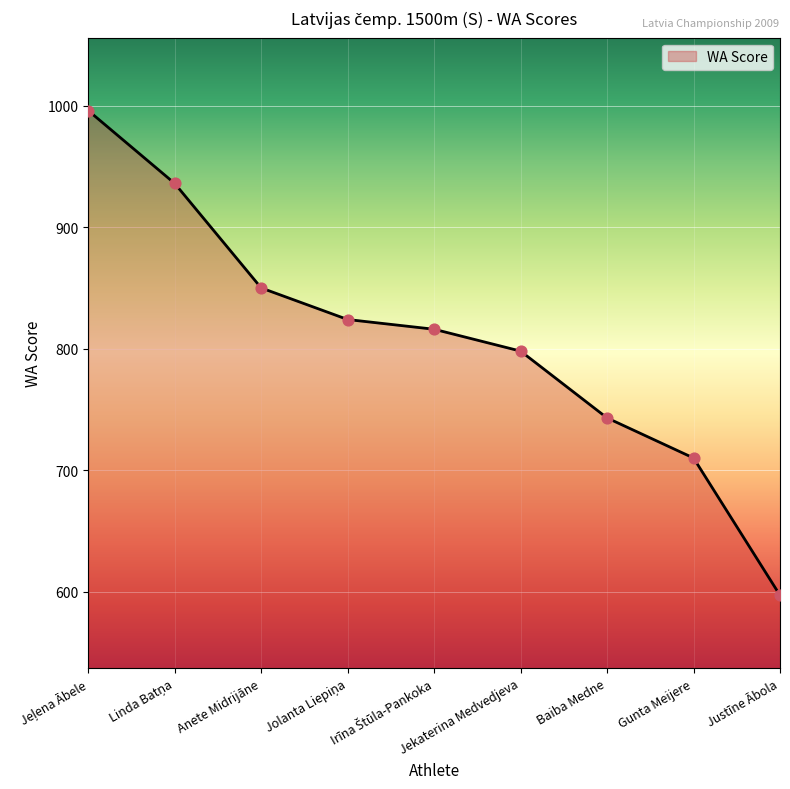

Which has a higher value, Baiba Medne or Gunta Meijere?

Baiba Medne